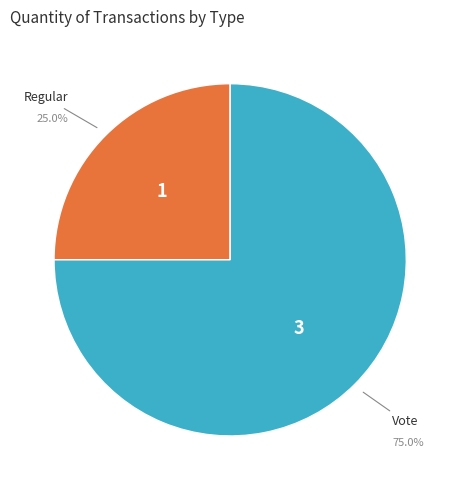

Is there a majority slice in this chart?

Yes